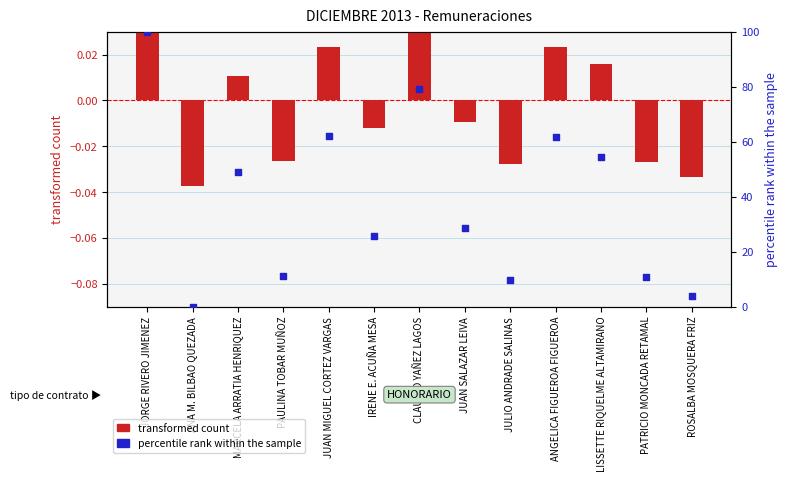

What is the total value across all series at CLAUDIO YAÑEZ LAGOS?

79.2